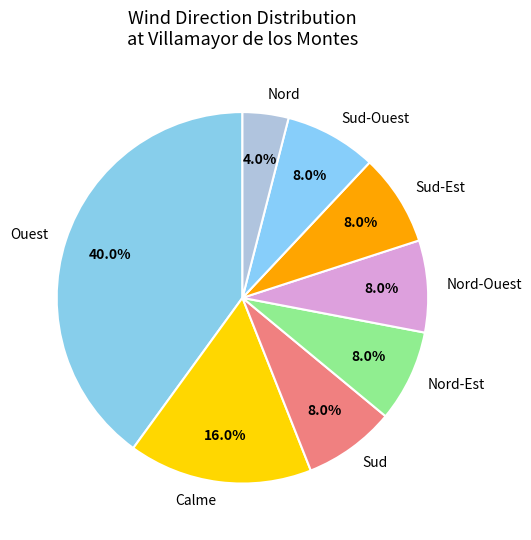

What is the largest slice in the pie chart?

Ouest